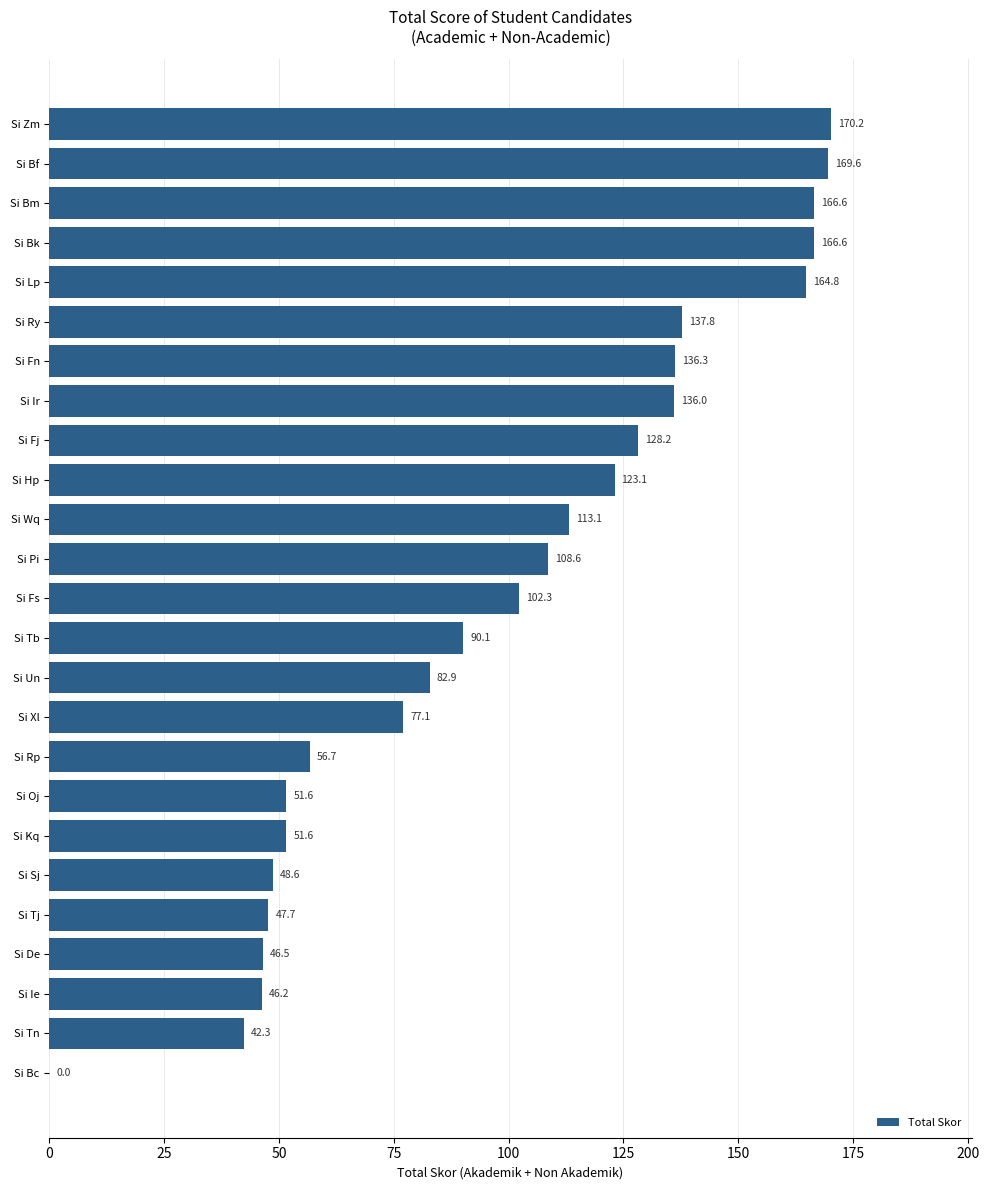

Reading top to bottom, what are all the values shown in this chart?

Si Zm=170.2	Si Bf=169.6	Si Bm=166.6	Si Bk=166.6	Si Lp=164.8	Si Ry=137.8	Si Fn=136.3	Si Ir=136.0	Si Fj=128.2	Si Hp=123.1	Si Wq=113.1	Si Pi=108.6	Si Fs=102.3	Si Tb=90.1	Si Un=82.9	Si Xl=77.1	Si Rp=56.7	Si Oj=51.6	Si Kq=51.6	Si Sj=48.6	Si Tj=47.7	Si De=46.5	Si Ie=46.2	Si Tn=42.3	Si Bc=0.0